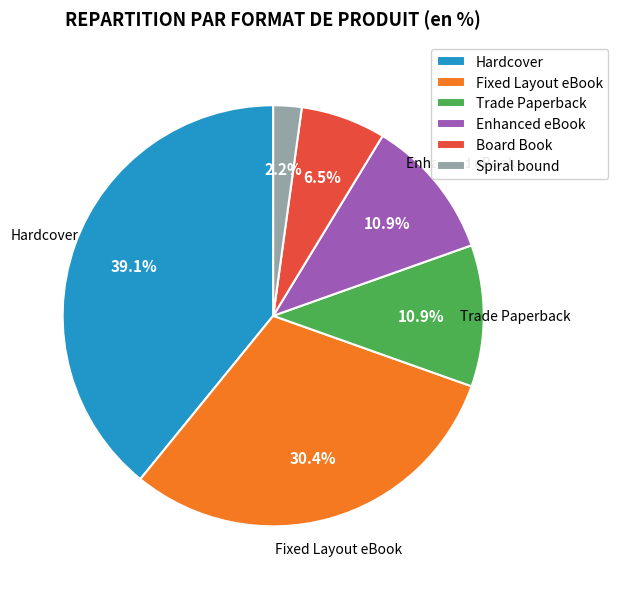

Combined, what portion of the pie is Trade Paperback and Fixed Layout eBook?

41.3%